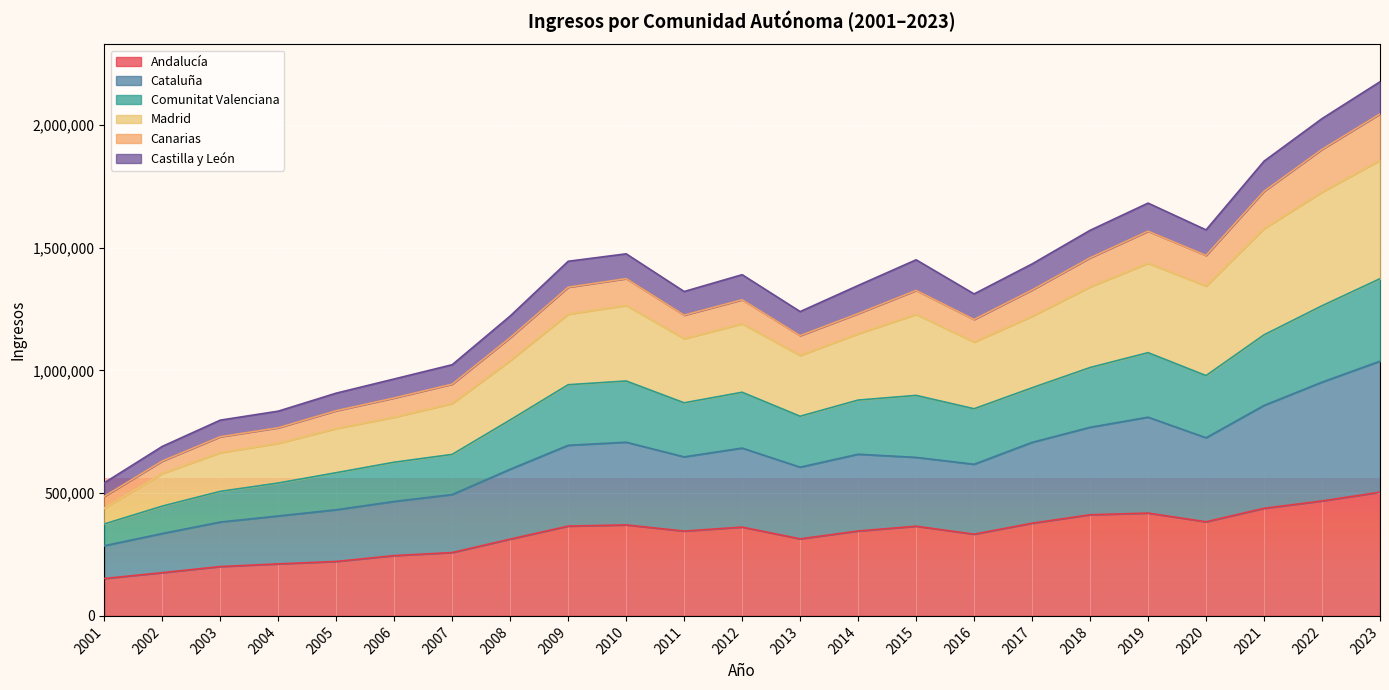

What is the total value across all series at 2022?

2024959